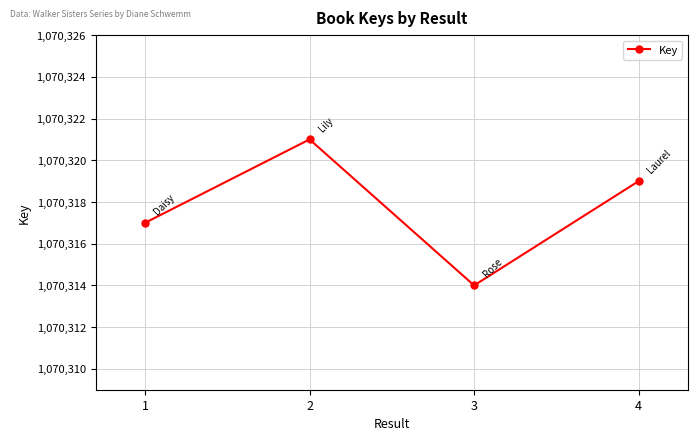

Where is the first local maximum?

2